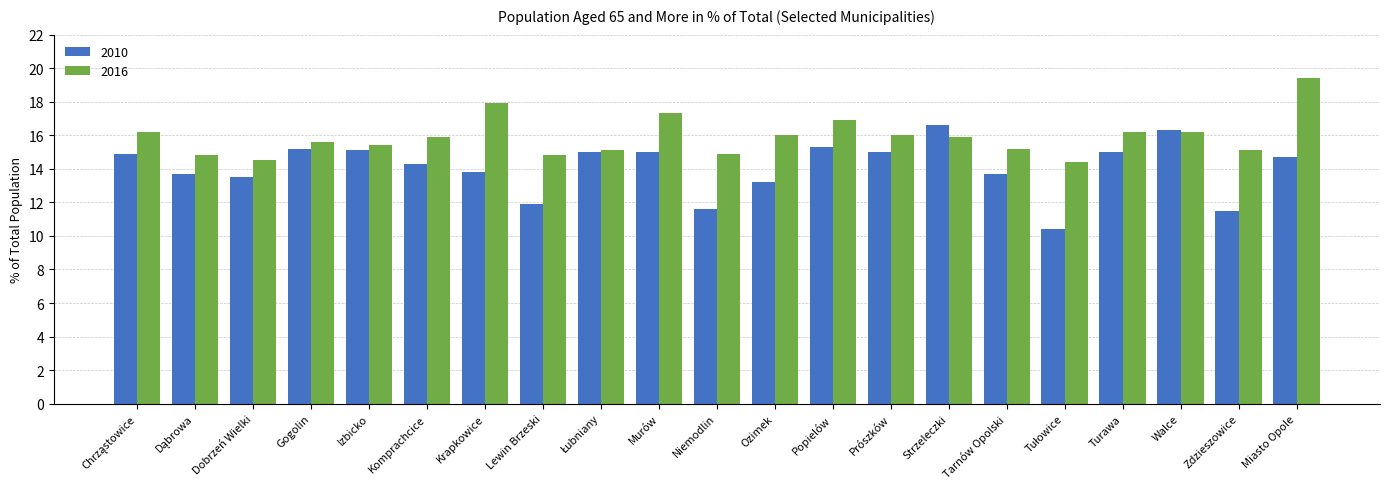

The value of 2010 at Zdzieszowice is 11.5. True or false?

True